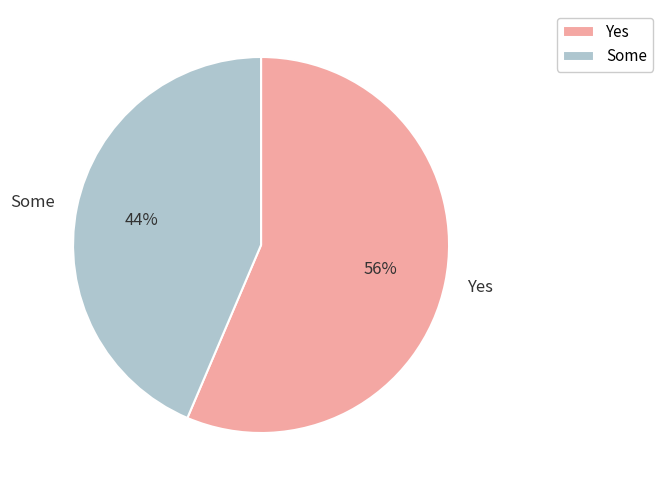

True or false: Yes accounts for 50% of the total.

False